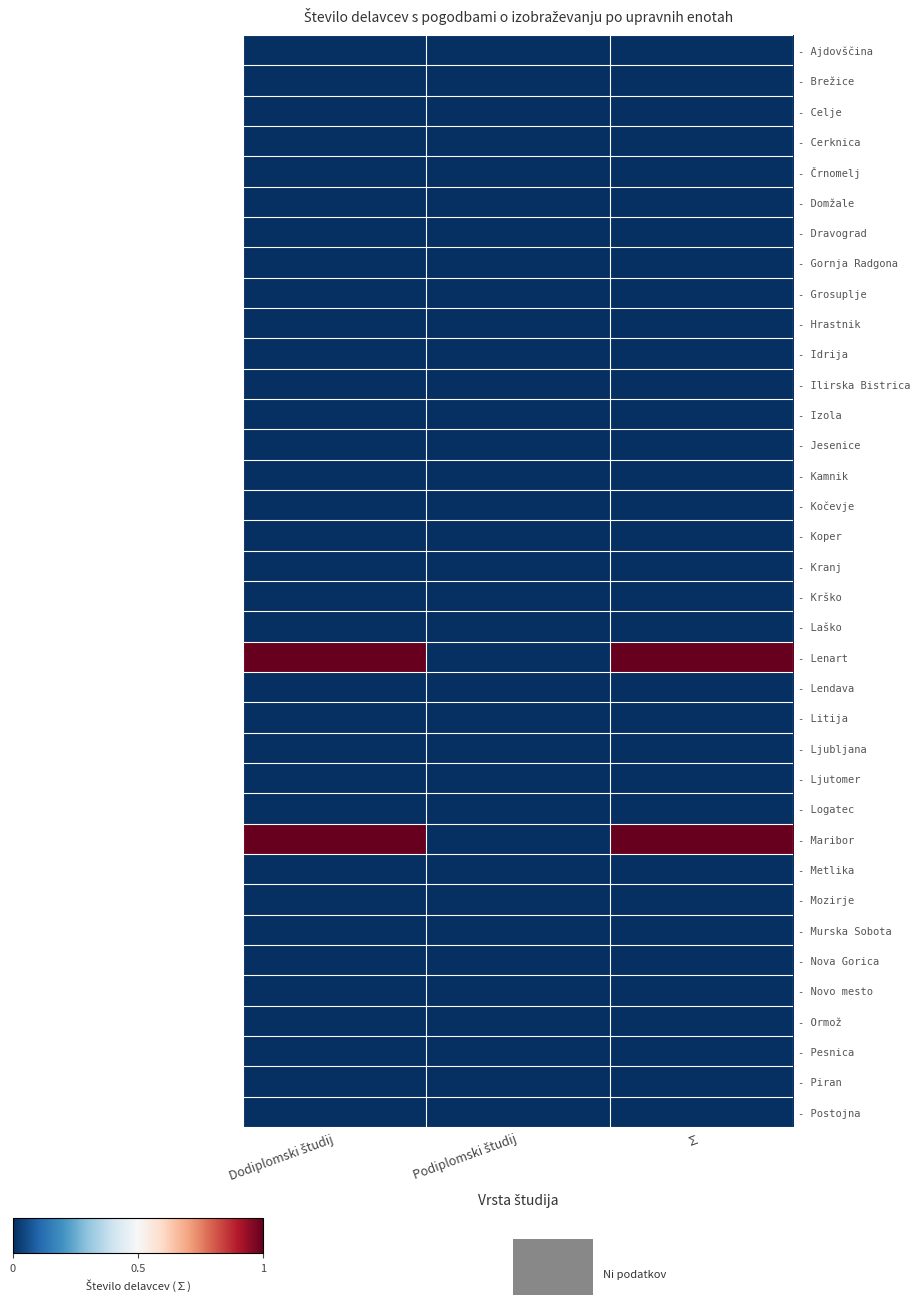

What is the spread (max minus min) of values at Dodiplomski študij?

1